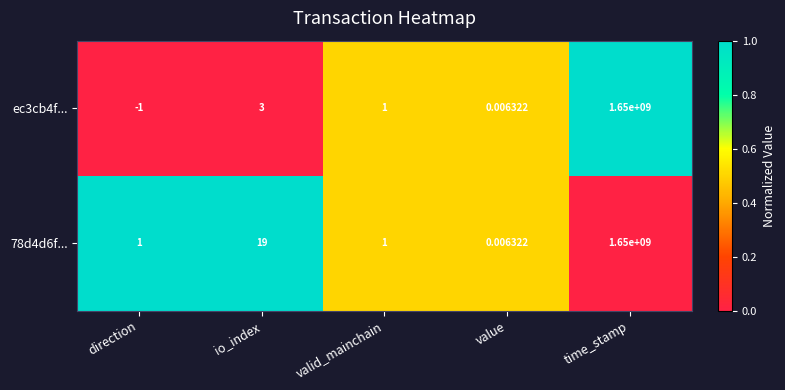

Which category has the highest value in the 78d4d6f... series?

time_stamp